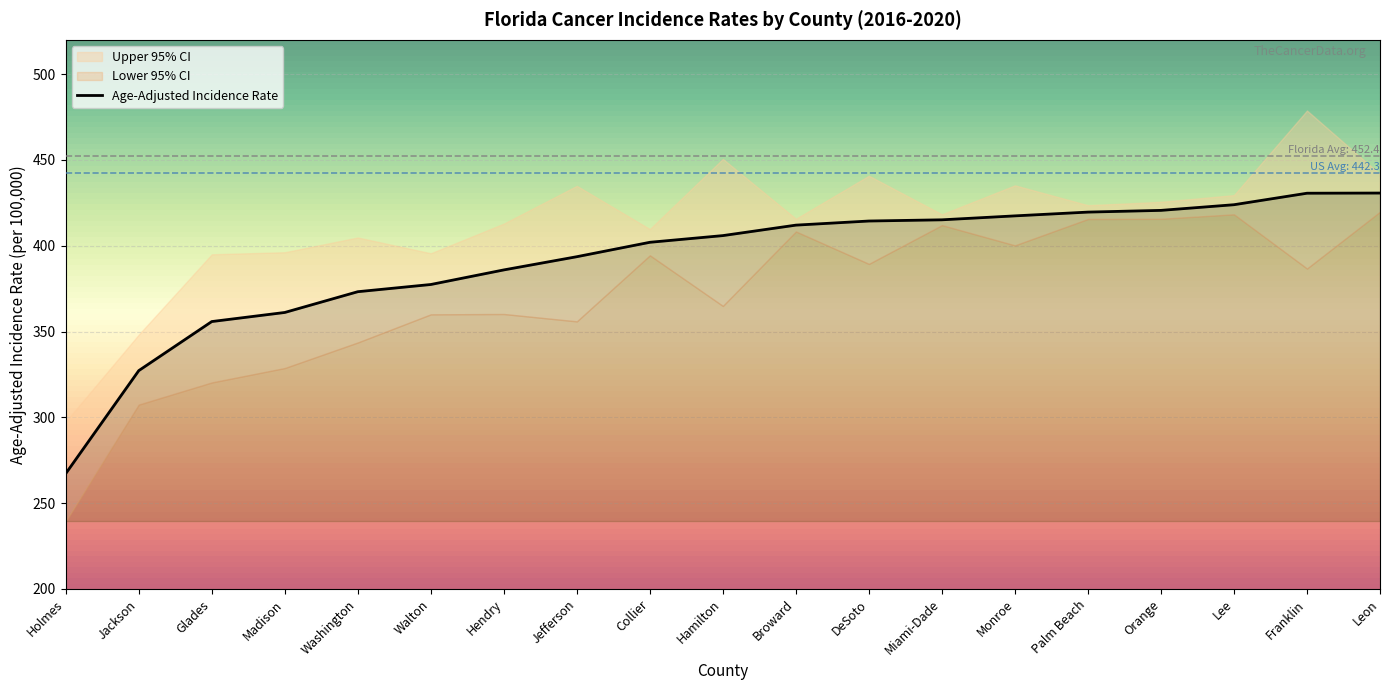

How many distinct data groups are displayed?

3